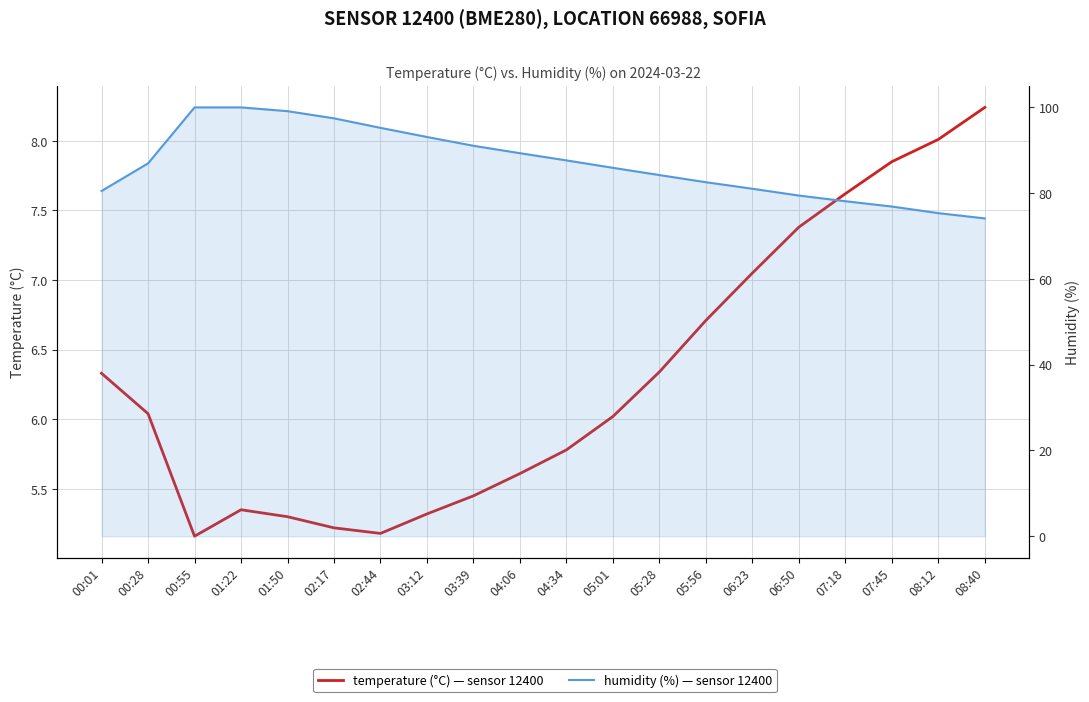

Which series has the largest range (max minus min)?

humidity (%)